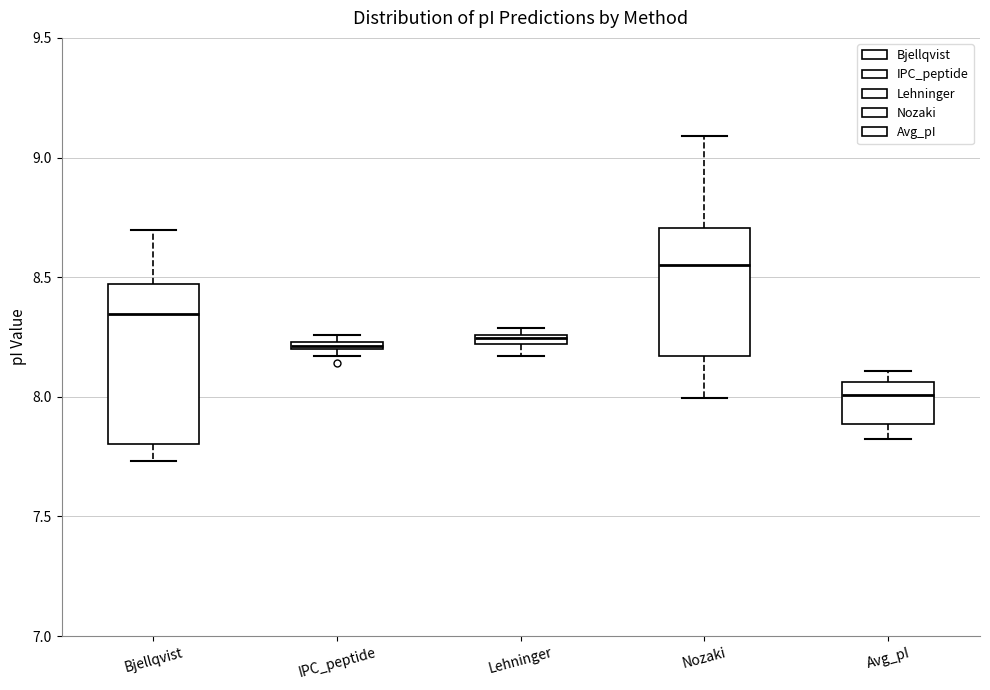

Comparing the boxes themselves (not the whiskers), which one is the tallest?

Bjellqvist